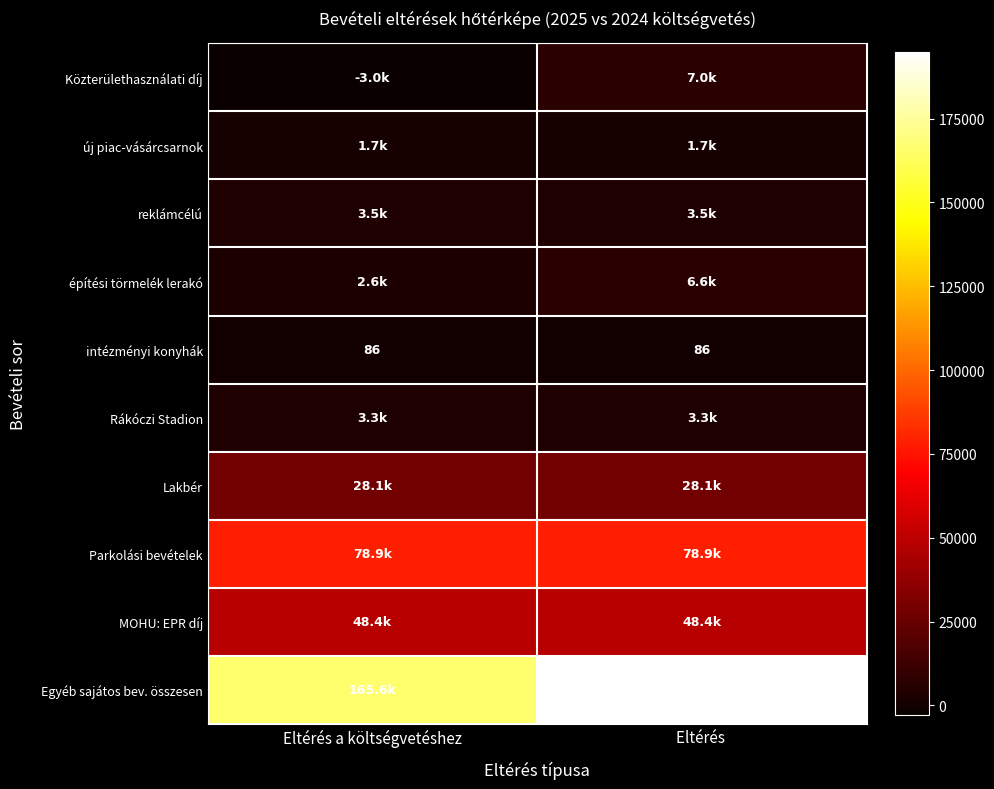

What is the maximum value for intézményi konyhák?

86